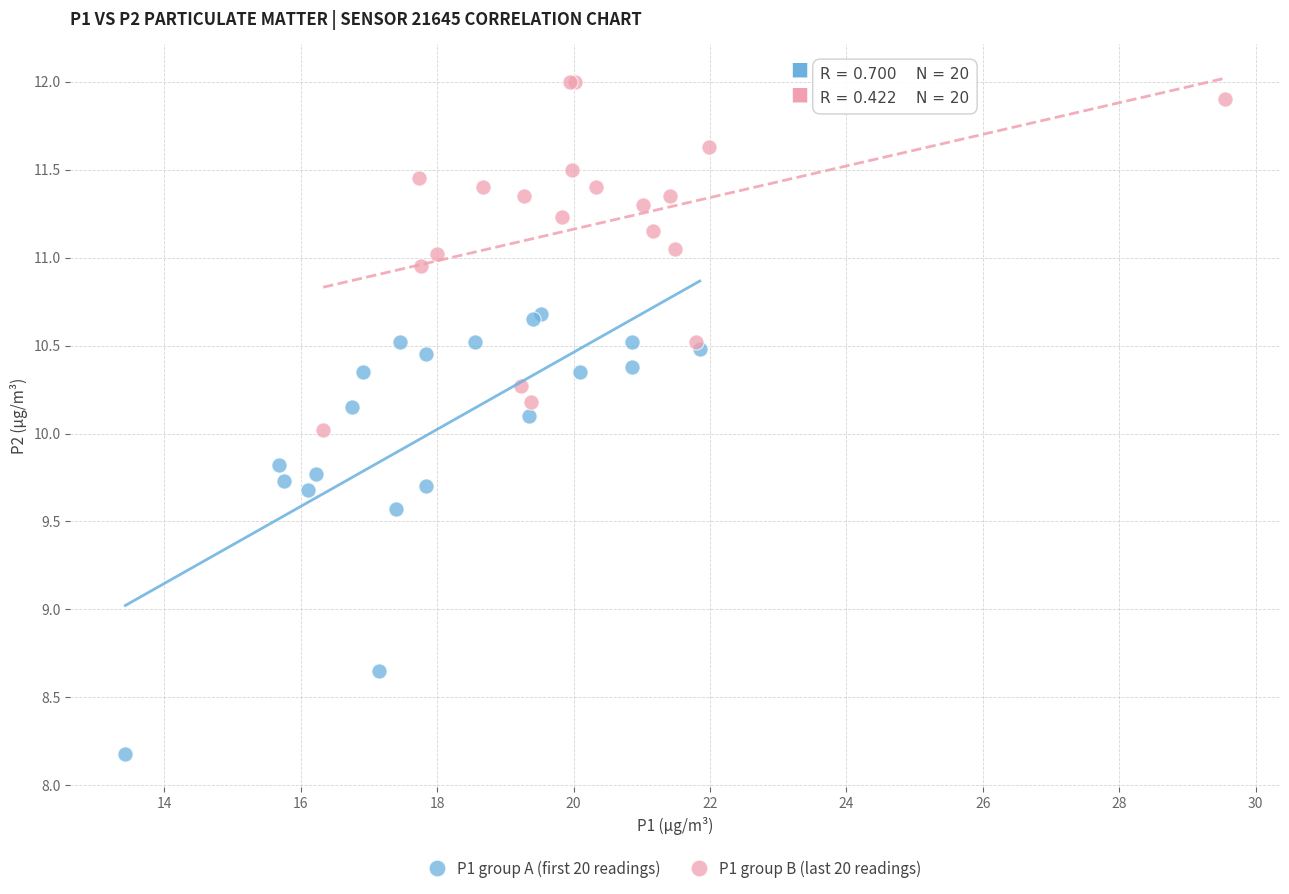

Which series reaches the minimum Y coordinate?

P1 group A (first 20 readings)